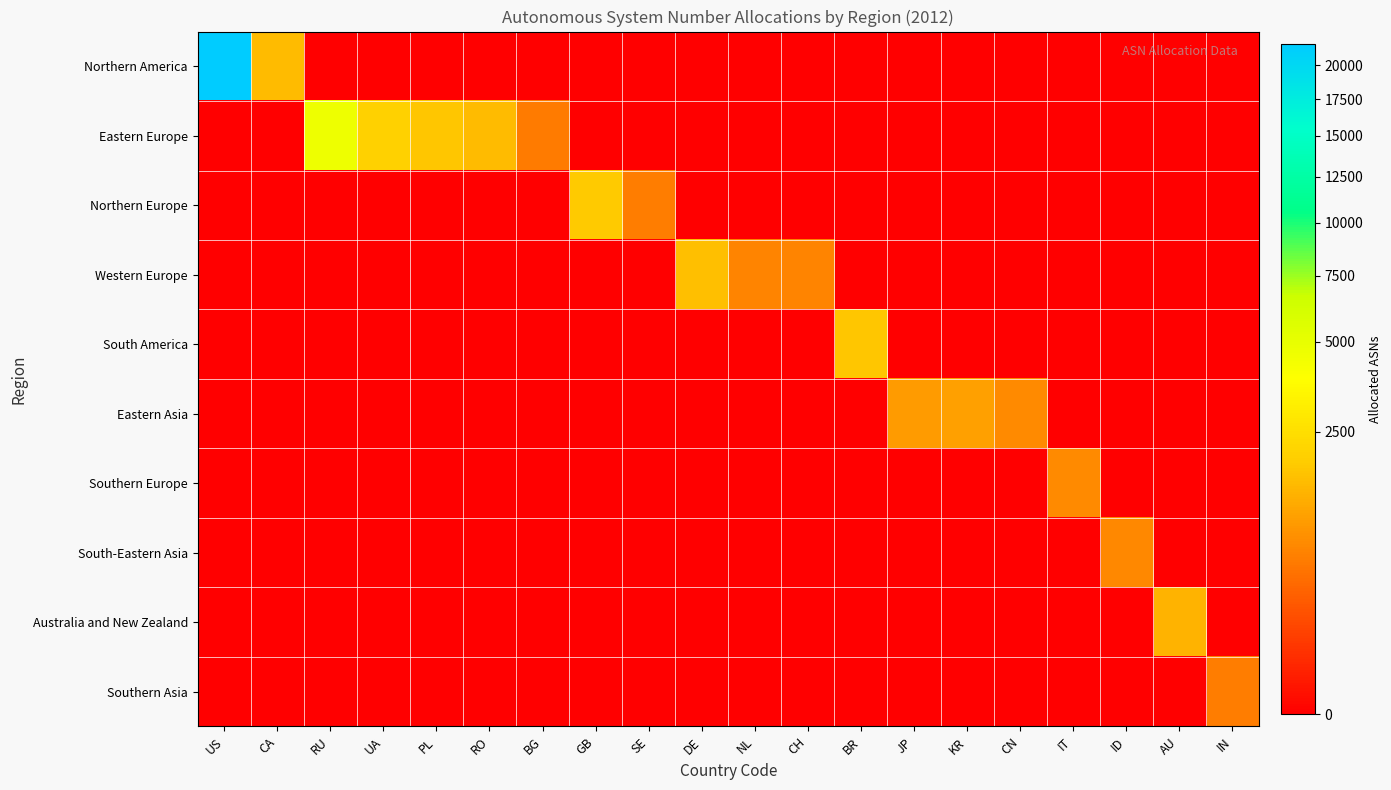

Count the number of data series in this chart.

10